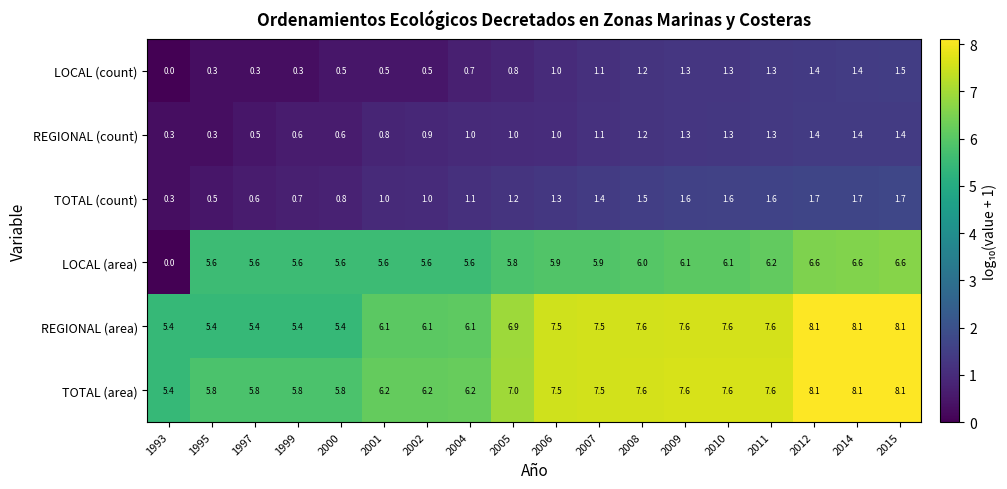

Is it true that REGIONAL (count) equals 0.5 at 2007?

False